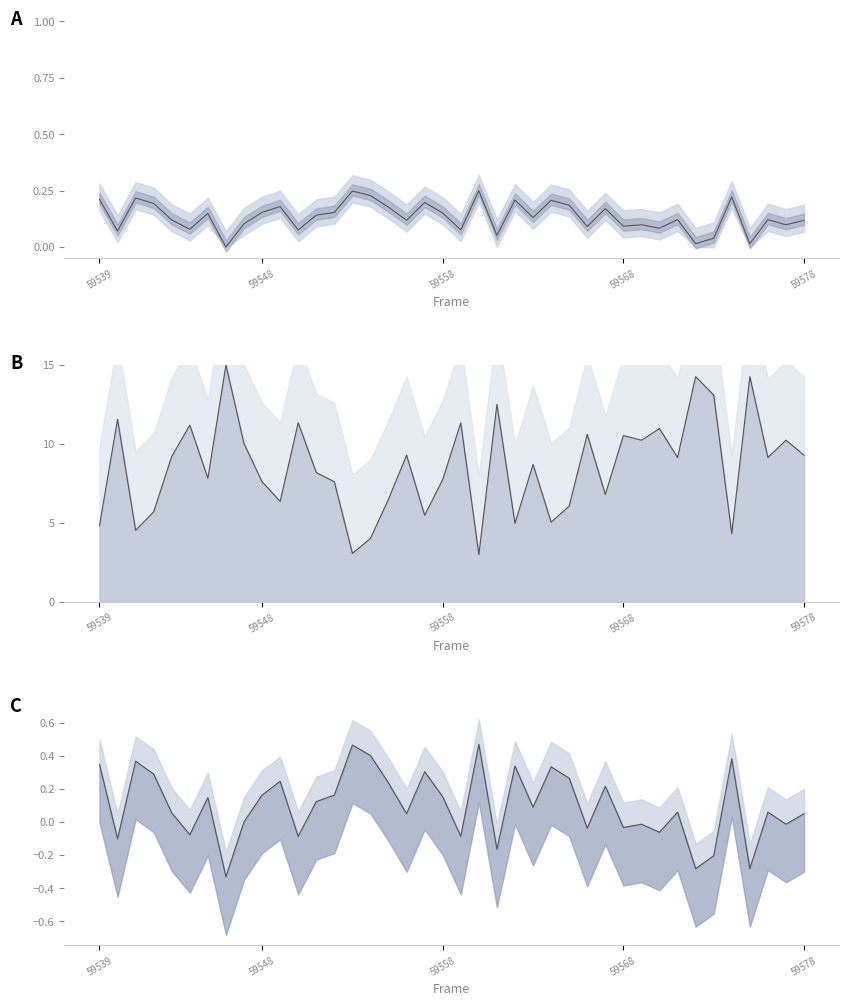

How many data points does each series have?

40